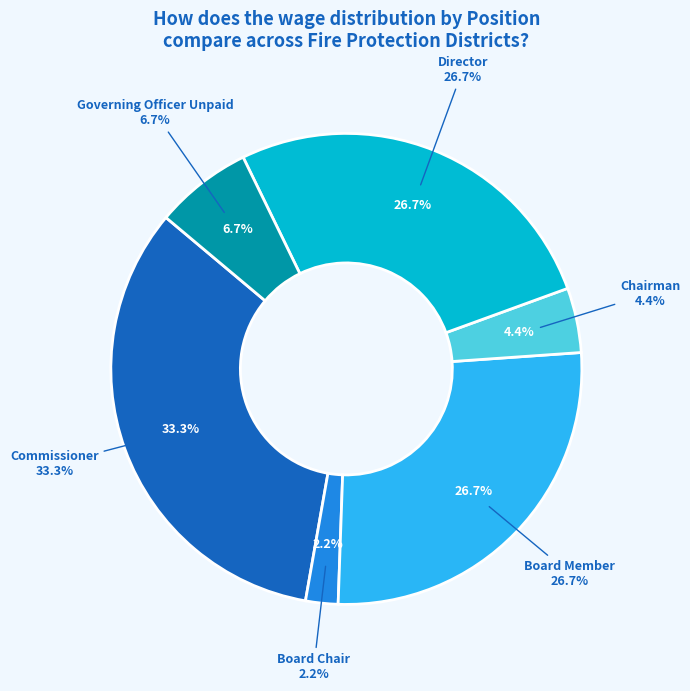

True or false: Other accounts for 1% of the total.

False